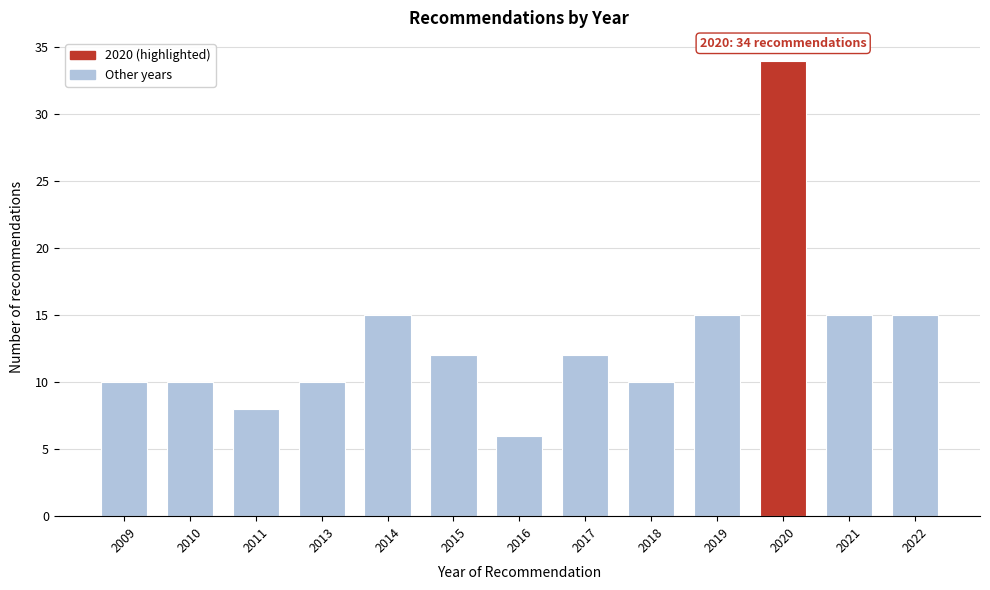

Reading right to left, list all the values displayed in this chart.

2022=15	2021=15	2020=34	2019=15	2018=10	2017=12	2016=6	2015=12	2014=15	2013=10	2011=8	2010=10	2009=10